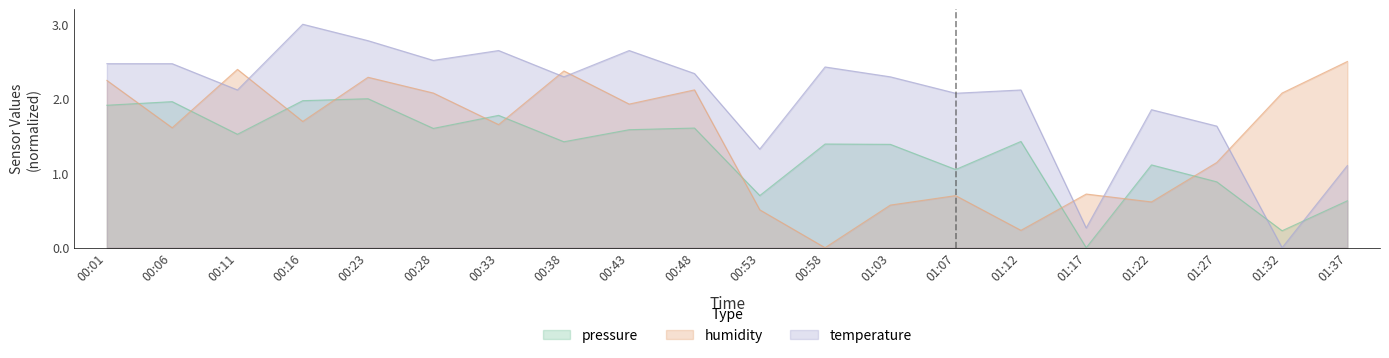

Reading left to right, extract all data points from this chart.

pressure: 1.9	2.0	1.5	2.0	2.0	1.6	1.8	1.4	1.6	1.6	0.7	1.4	1.4	1.0	1.4	0.0	1.1	0.9	0.2	0.6
temperature: 2.5	2.5	2.1	3.0	2.8	2.5	2.6	2.3	2.6	2.3	1.3	2.4	2.3	2.1	2.1	0.3	1.9	1.6	0.0	1.1
humidity: 2.2	1.6	2.4	1.7	2.3	2.1	1.7	2.4	1.9	2.1	0.5	0.0	0.6	0.7	0.2	0.7	0.6	1.1	2.1	2.5